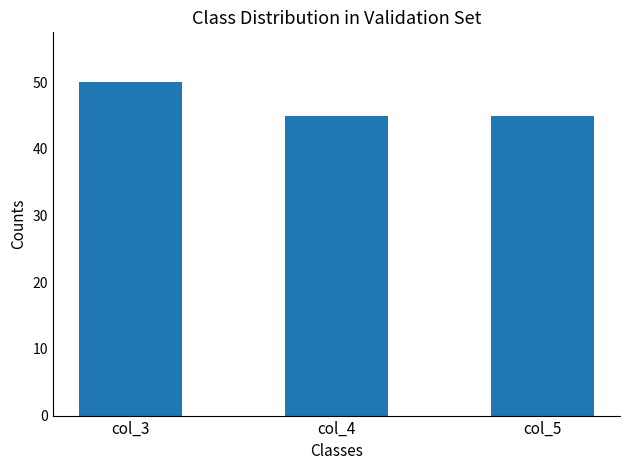

The chart shows a value of 28 at col_3. True or false?

False